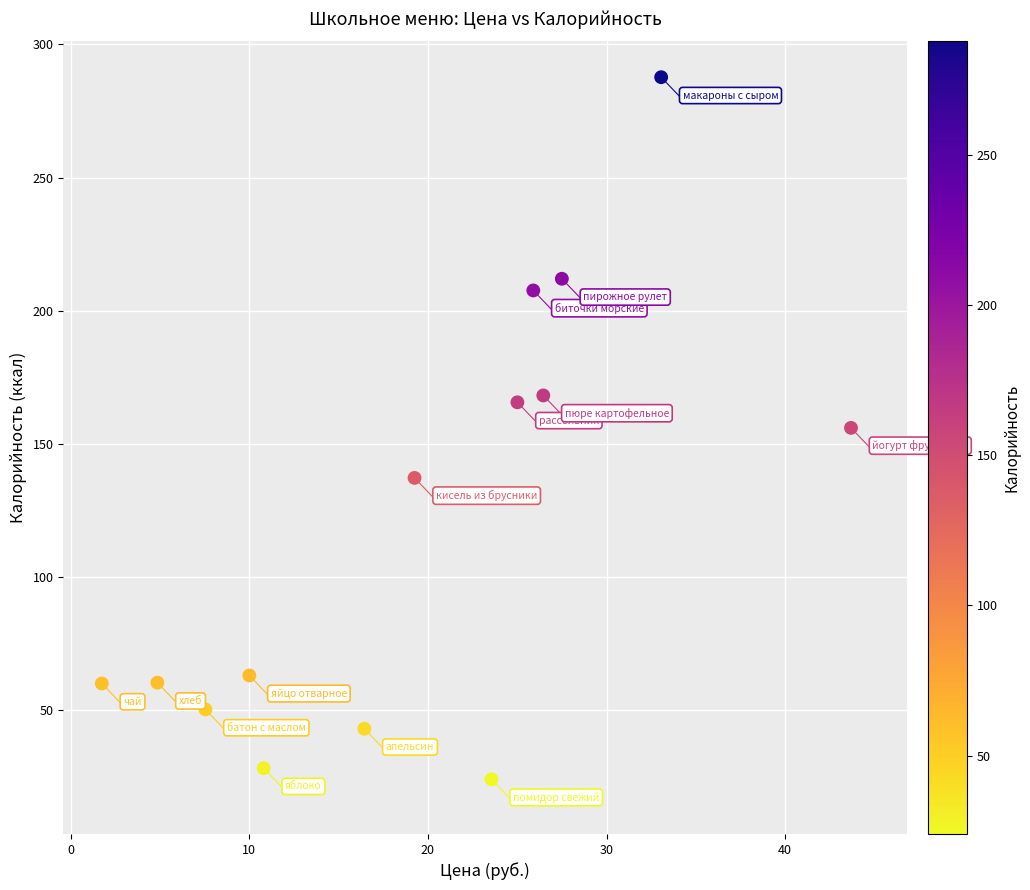

What is the range of Y values (max minus min)?

263.7